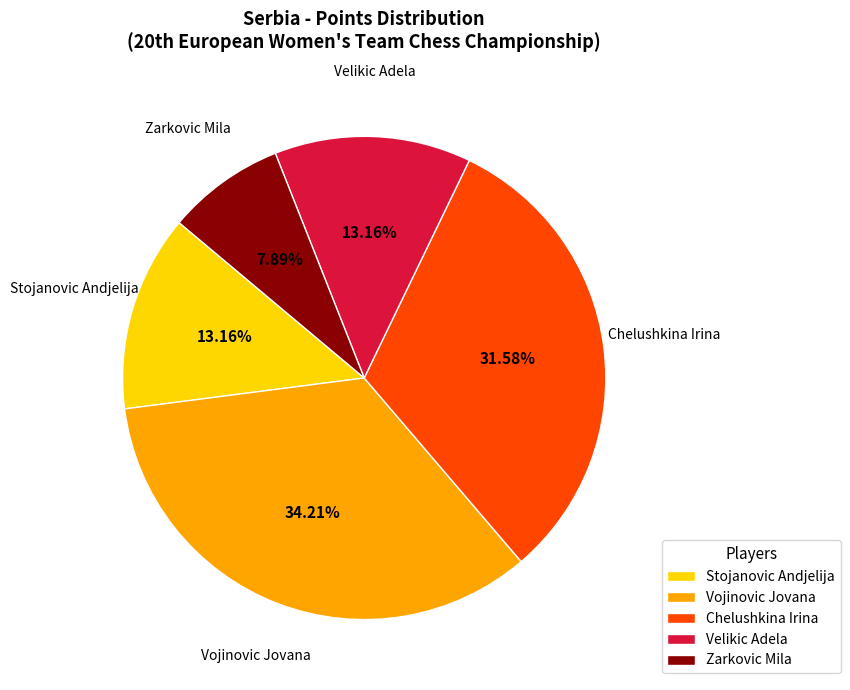

To the nearest percent, what is the difference between the largest and smallest slice percentages?

26%